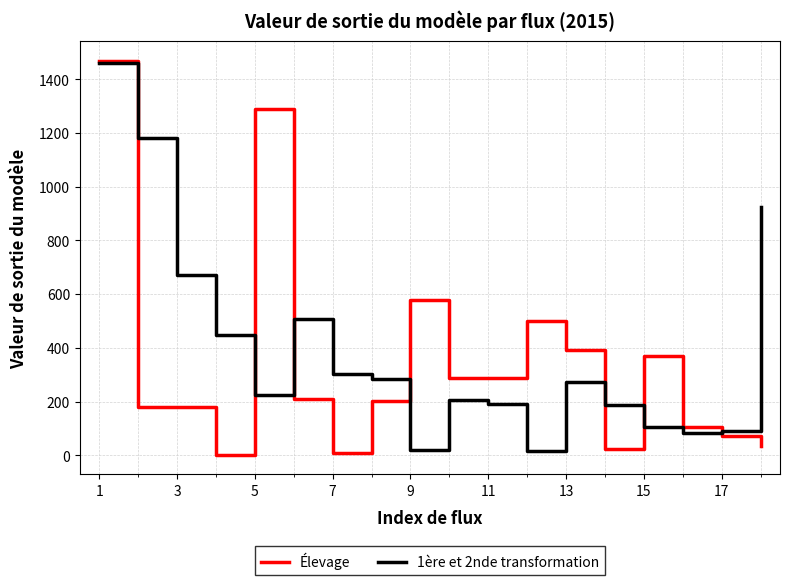

What is the maximum value shown in the chart?

1470.0